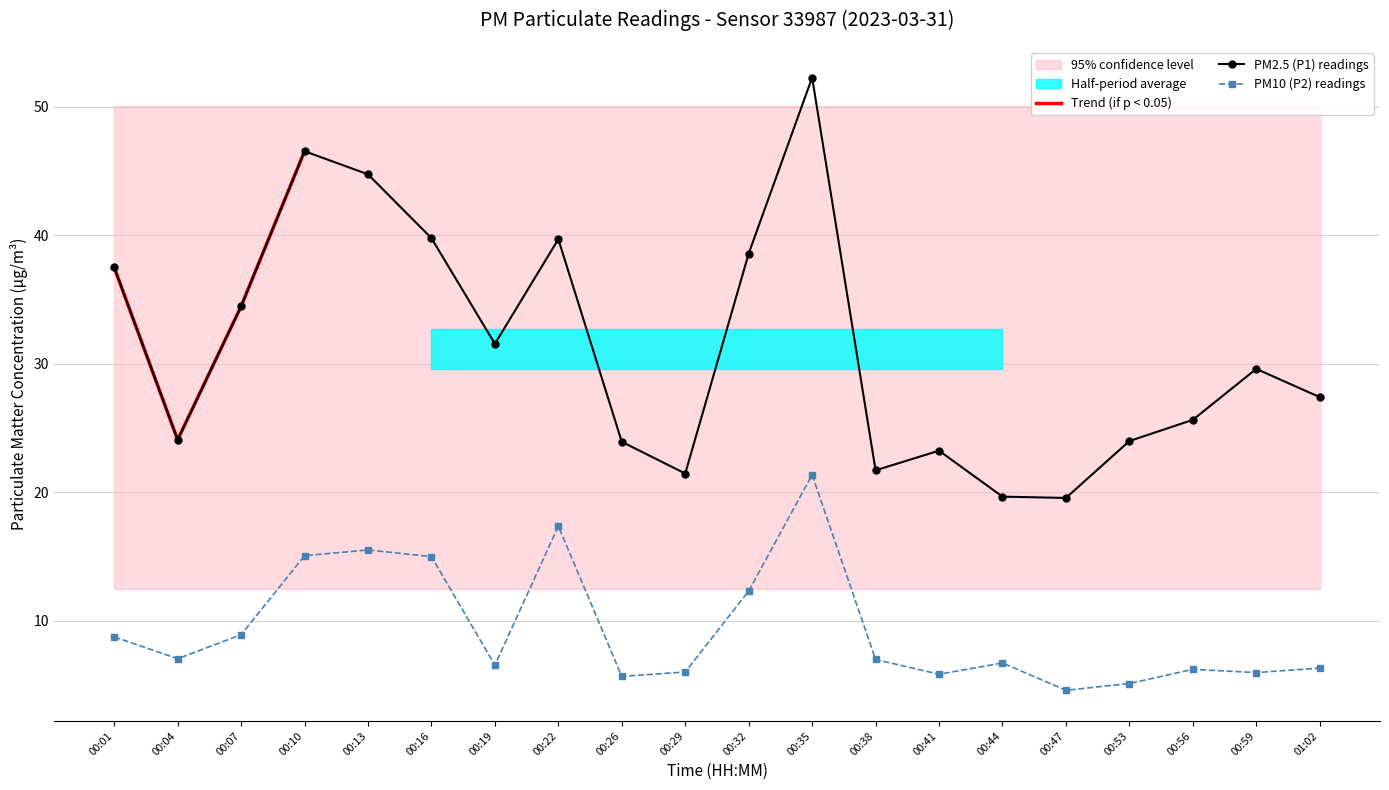

Between 00:01 and 00:47, which is larger?

00:01